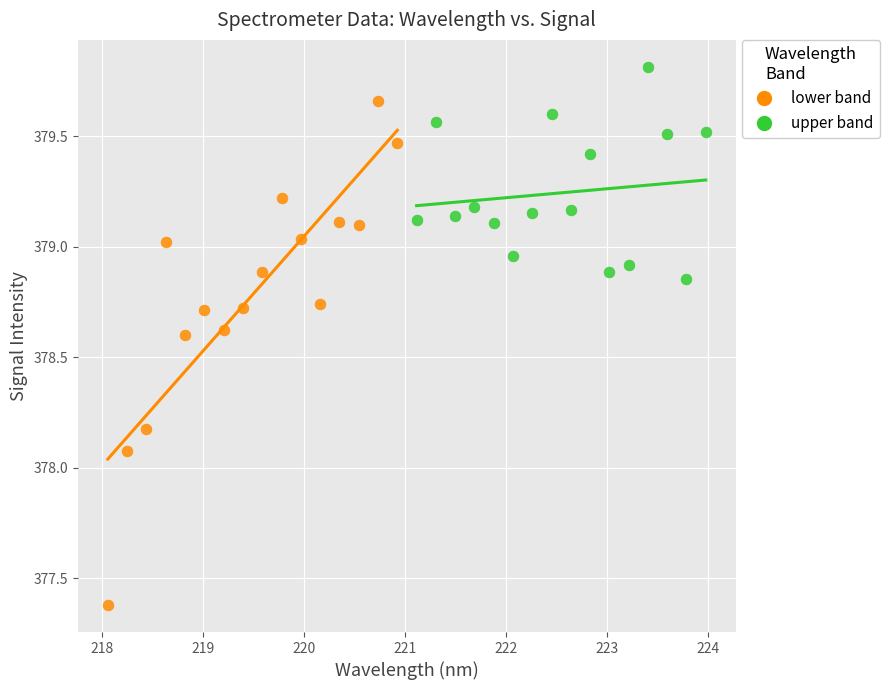

Which series has the largest Y range (max minus min)?

lower band